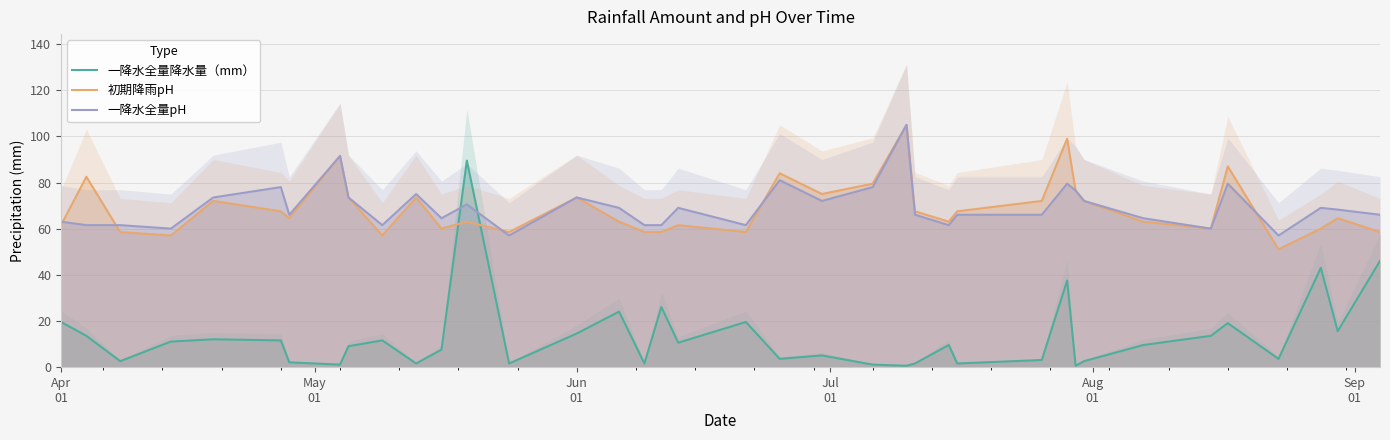

What is the maximum value for 初期降雨pH?

105.0